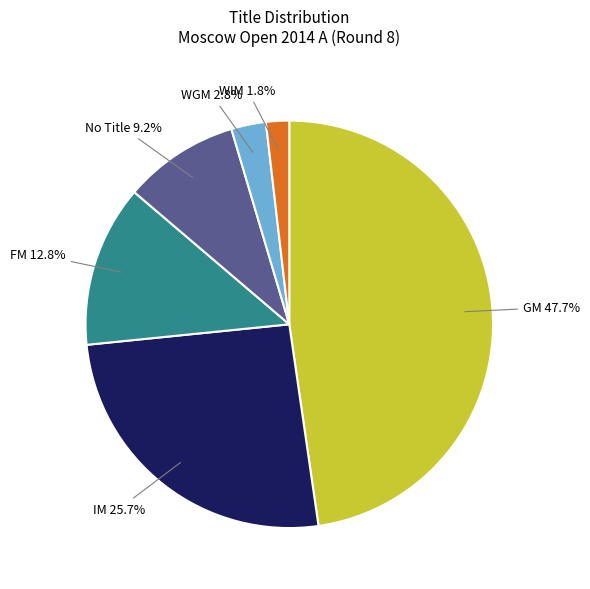

Does any single category account for the majority?

No